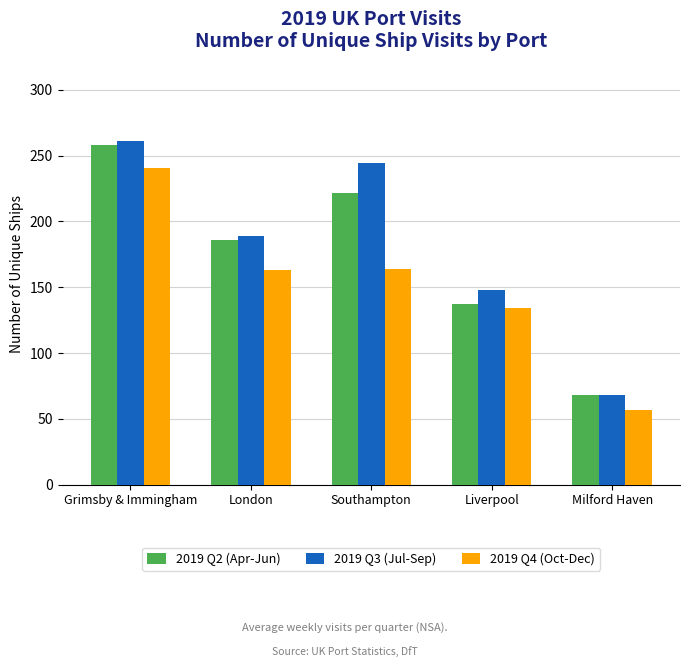

Read the 2019 Q2 (Apr-Jun) value at Southampton.

221.4